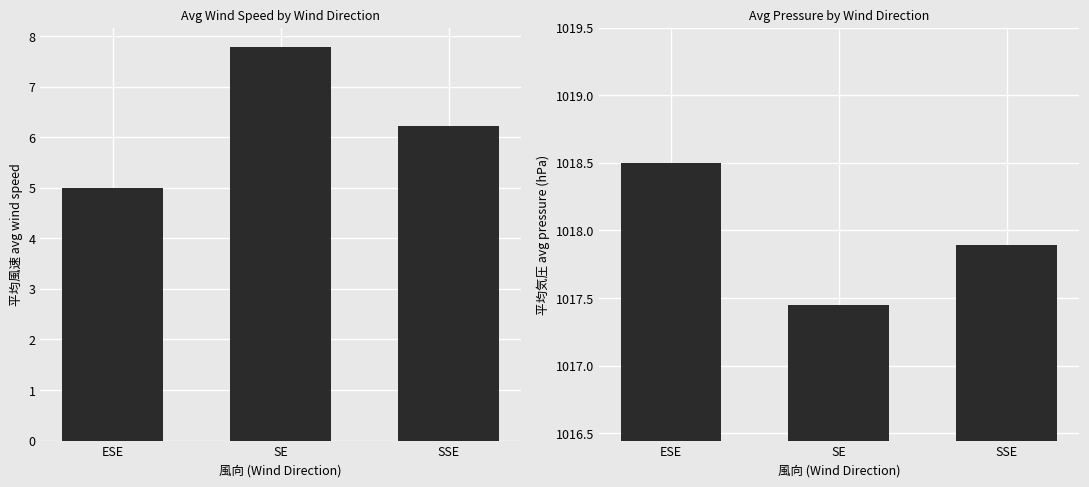

Count the number of data series in this chart.

2